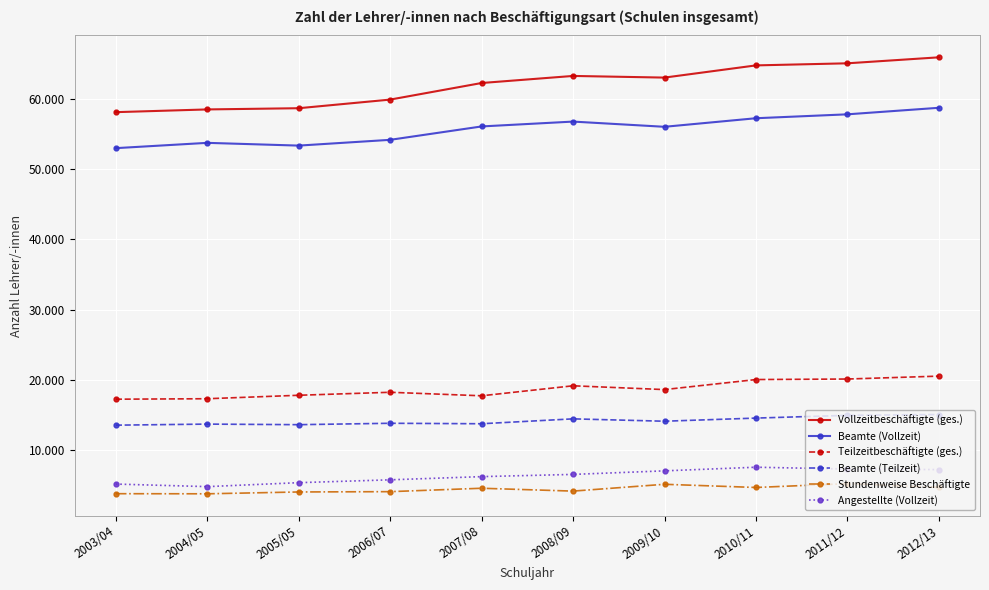

Does the chart have visible grid lines?

Yes